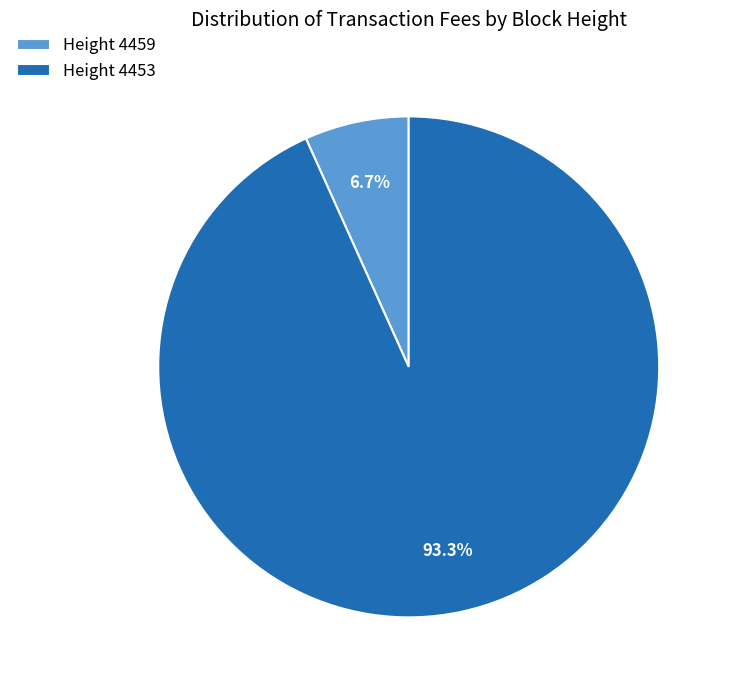

Which slice is the smallest?

Height 4459